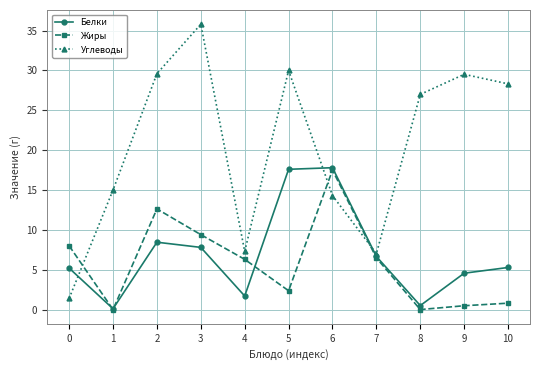

Which series has the widest spread of values?

Углеводы